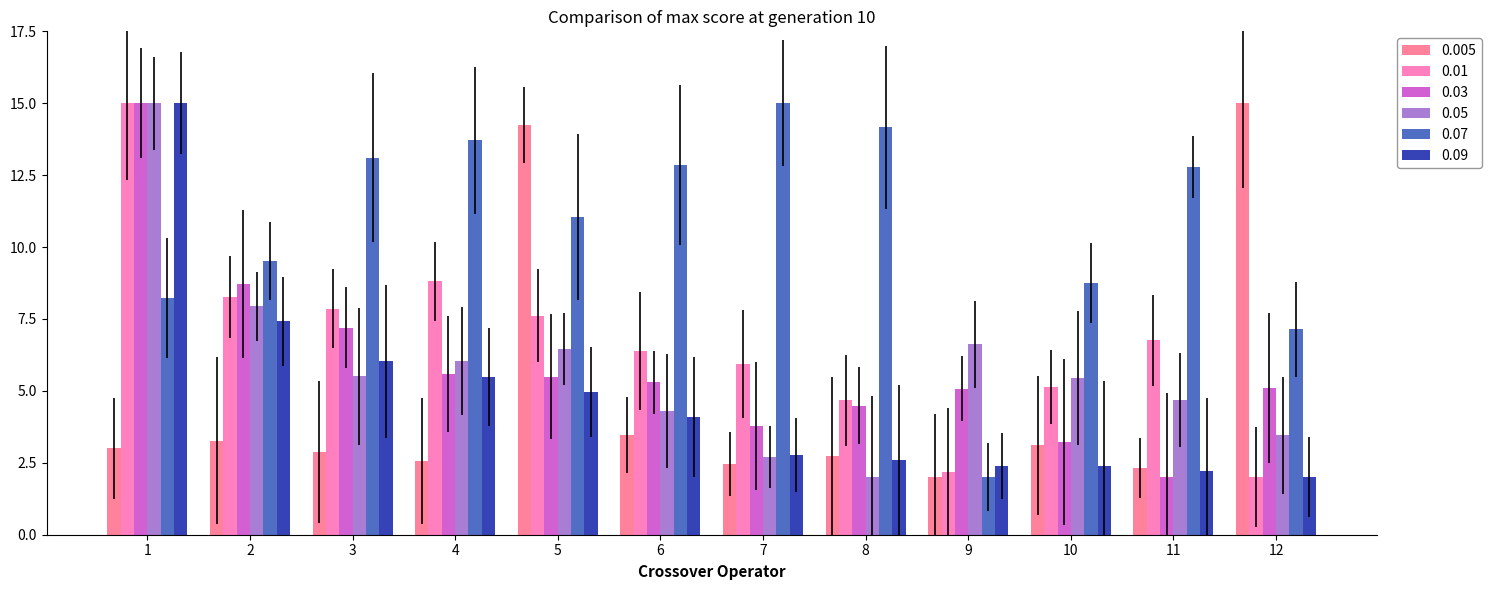

At which label does 0.03 reach its minimum?

11